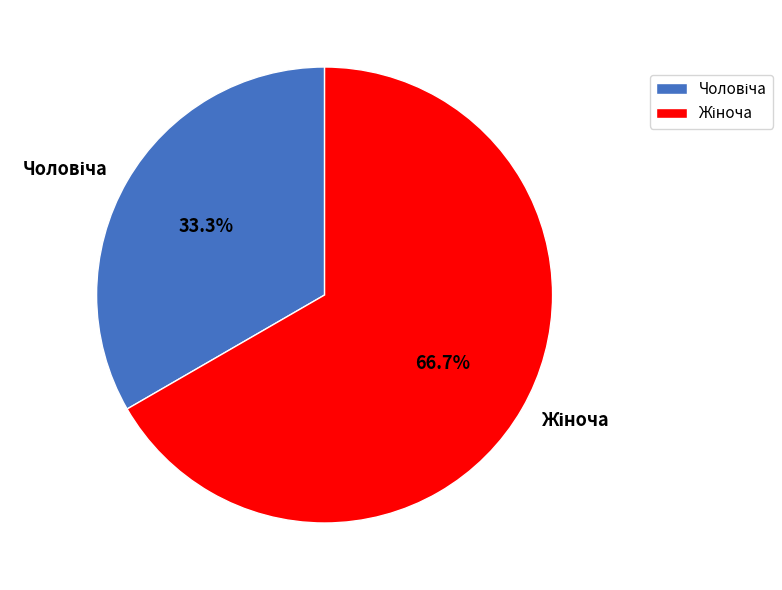

Is there any slice that represents more than half of the pie?

Yes